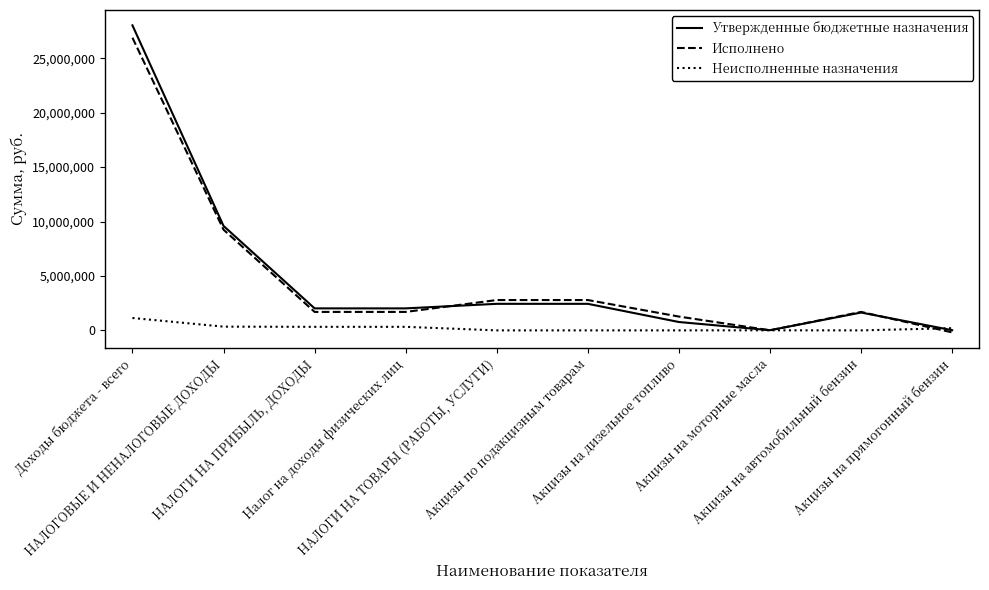

What is the maximum value shown in the chart?

28025403.0